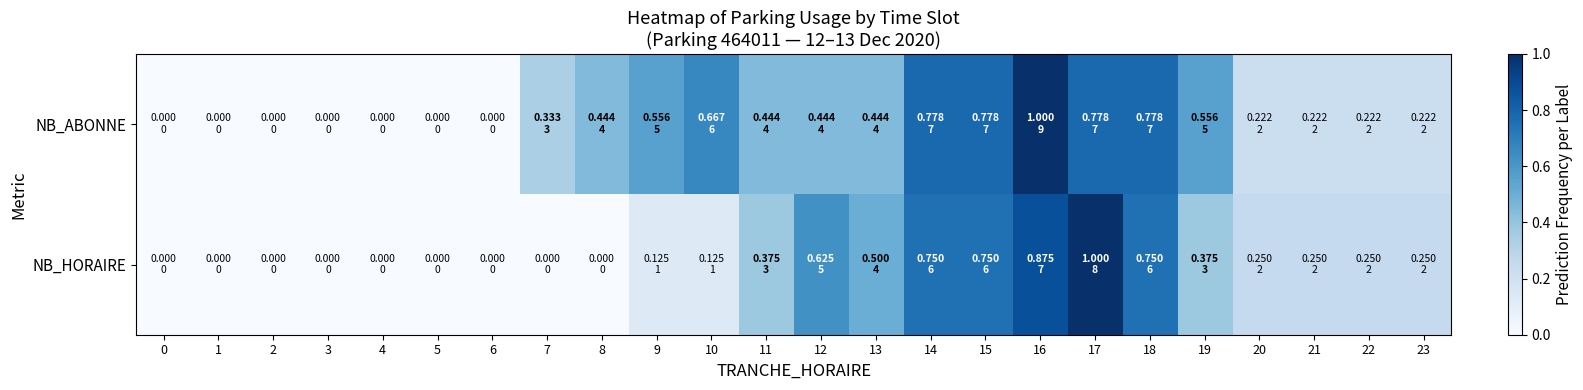

Between 16 and 22, which is larger?

16